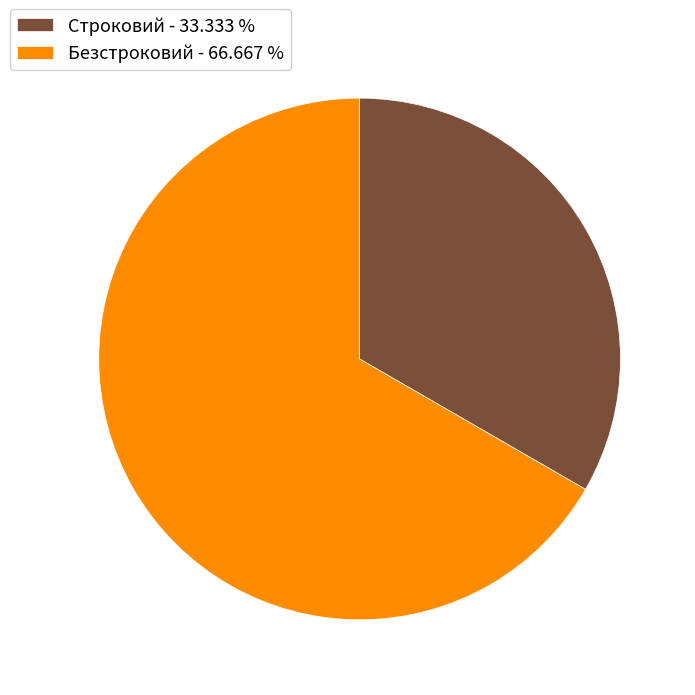

Does Безстроковий - 66.667 % represent more than half of the total?

Yes